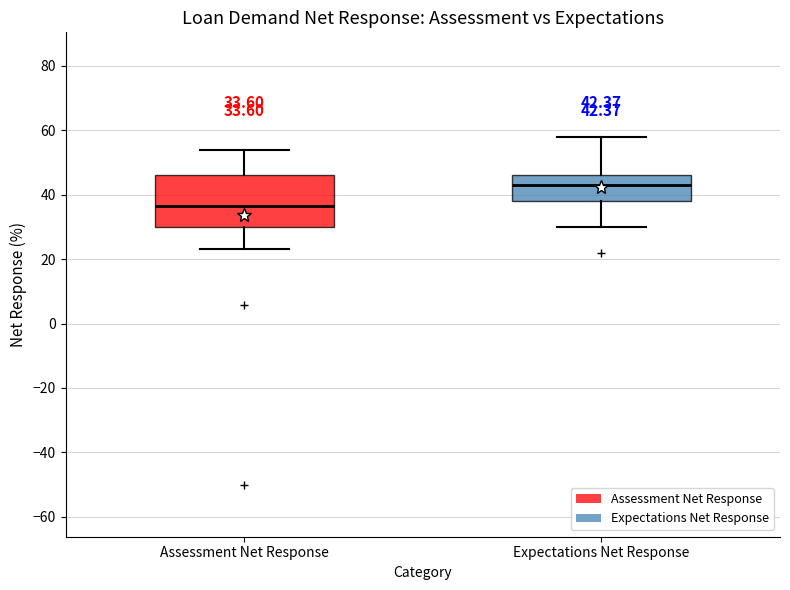

Which box's median line is the lowest?

Assessment Net Response